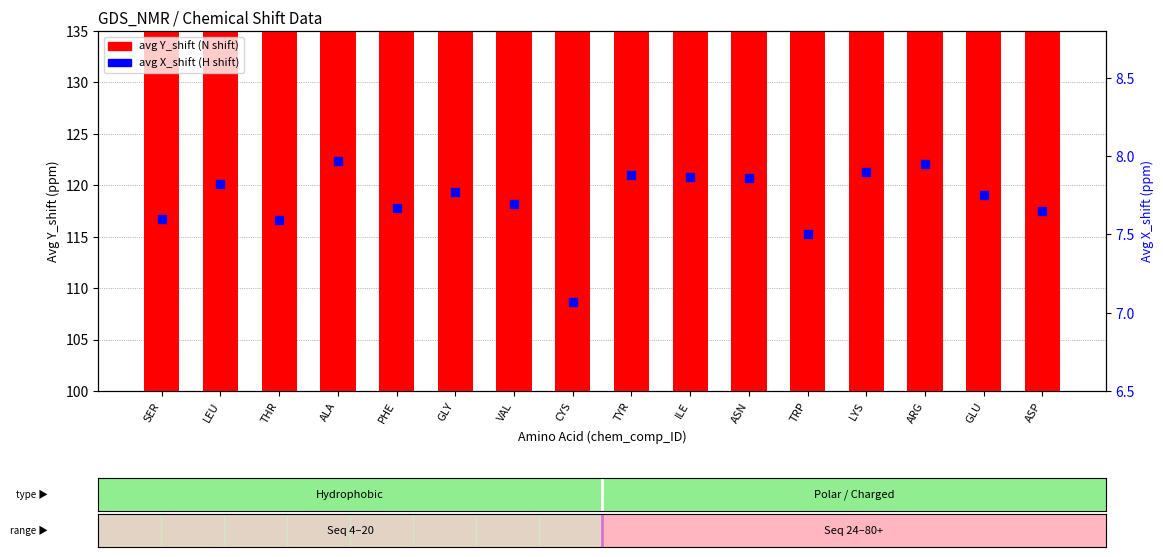

Which series has the widest spread of Y values?

avg Y_shift (N)